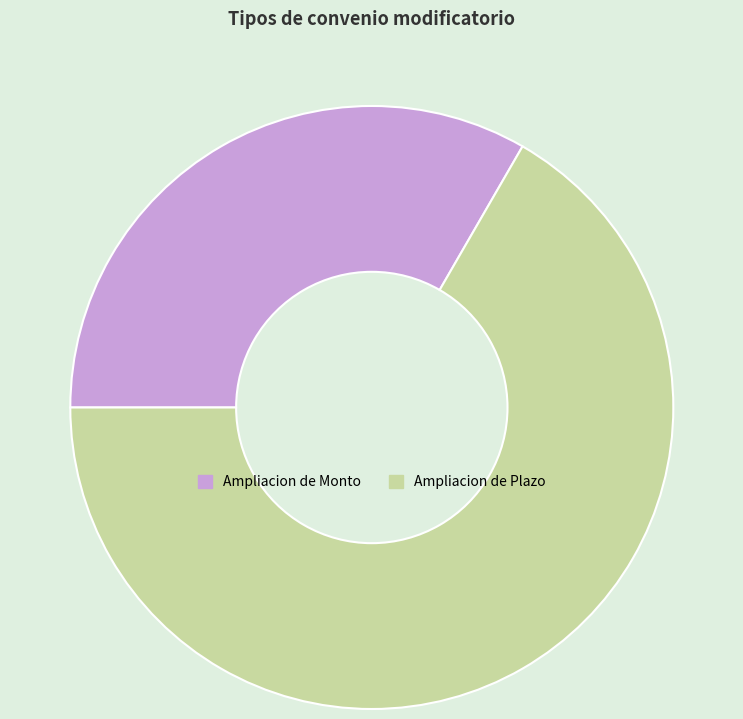

Is the sum of Ampliacion de Monto and Ampliacion de Plazo greater than half?

Yes